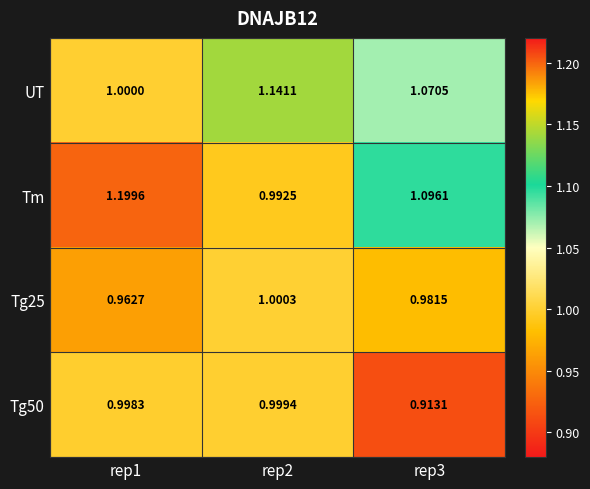

Which series has the largest range (max minus min)?

Tm